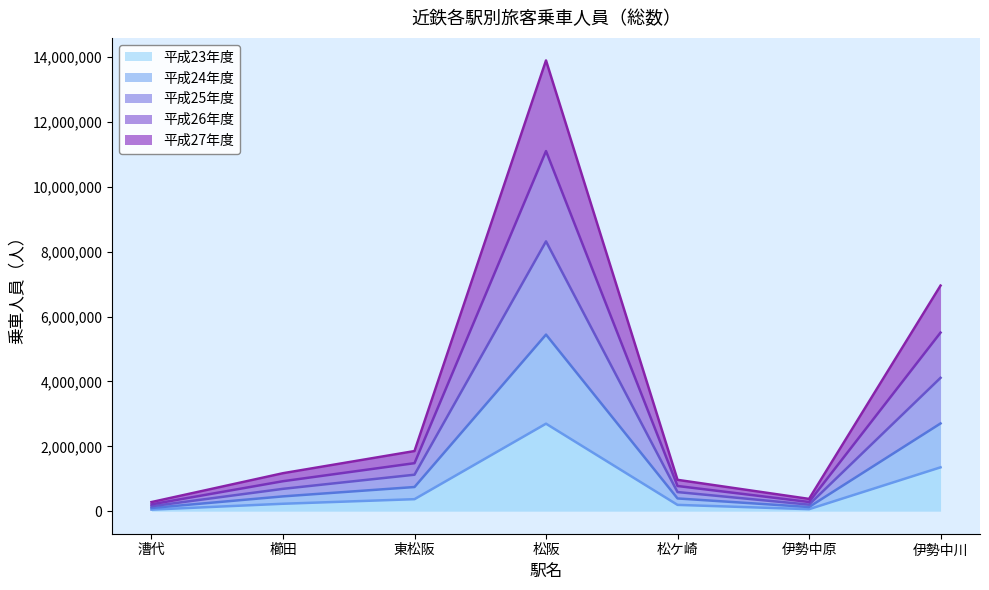

What is the label of the 4th point from the left?

松阪